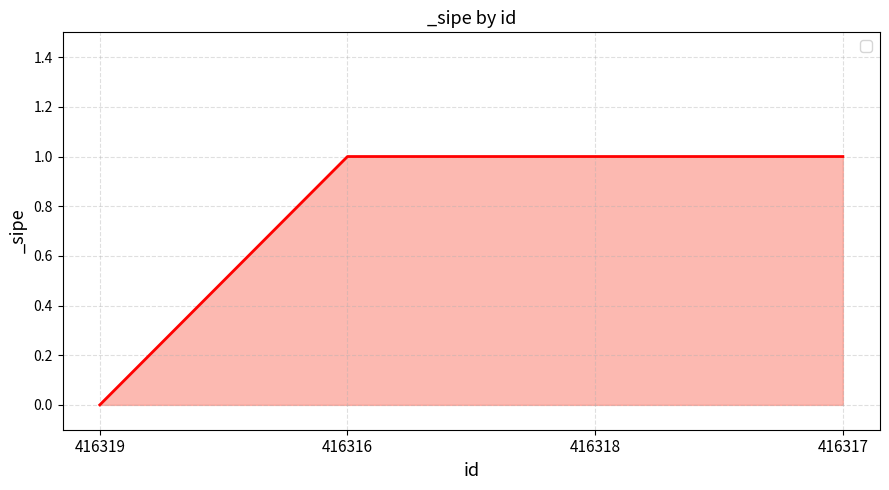

What is the change in value from 416319 to 416317?

+1